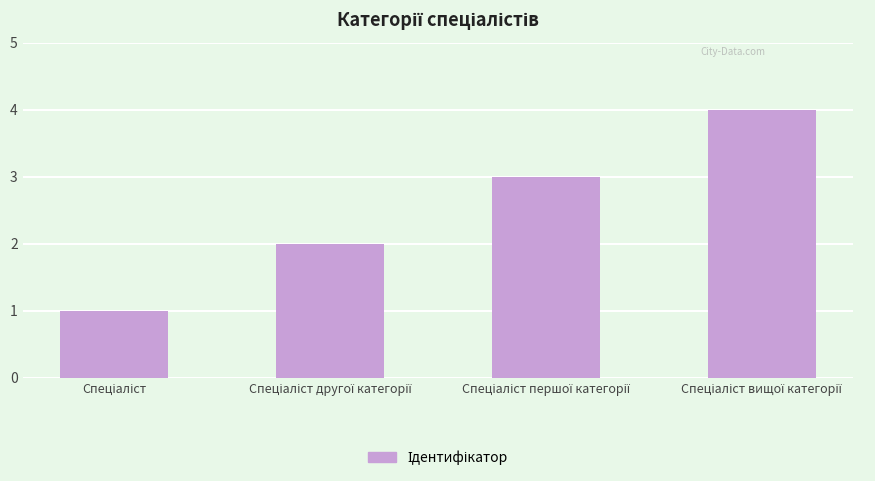

What is the difference between the maximum and minimum values?

3